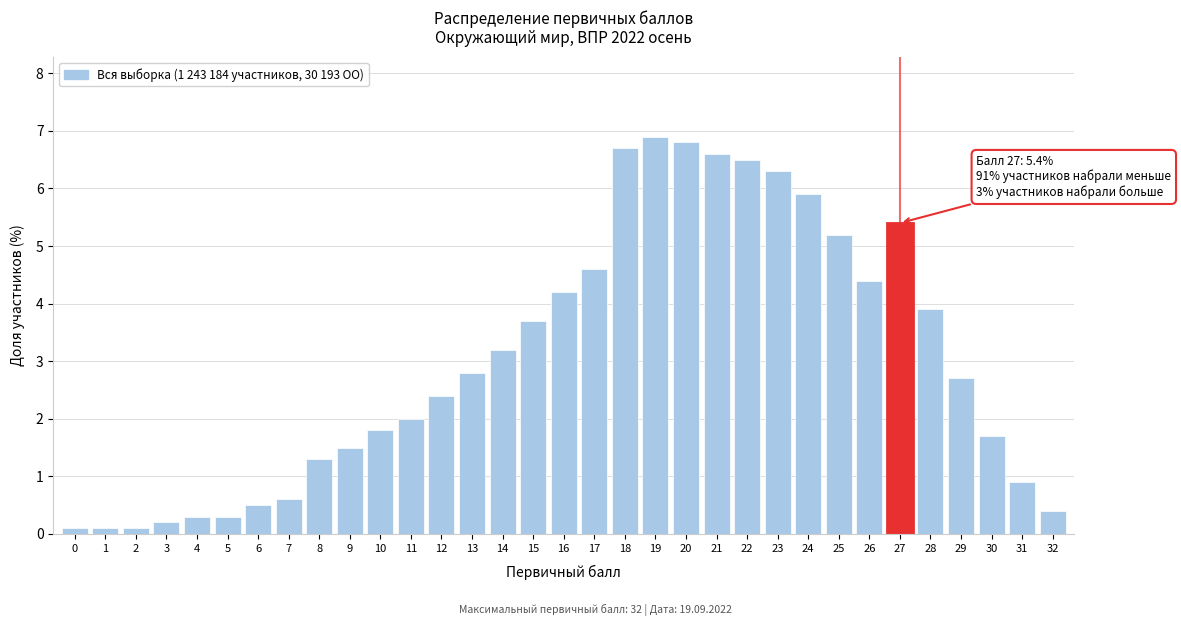

What is the value of the 9th bar from the left?

1.3